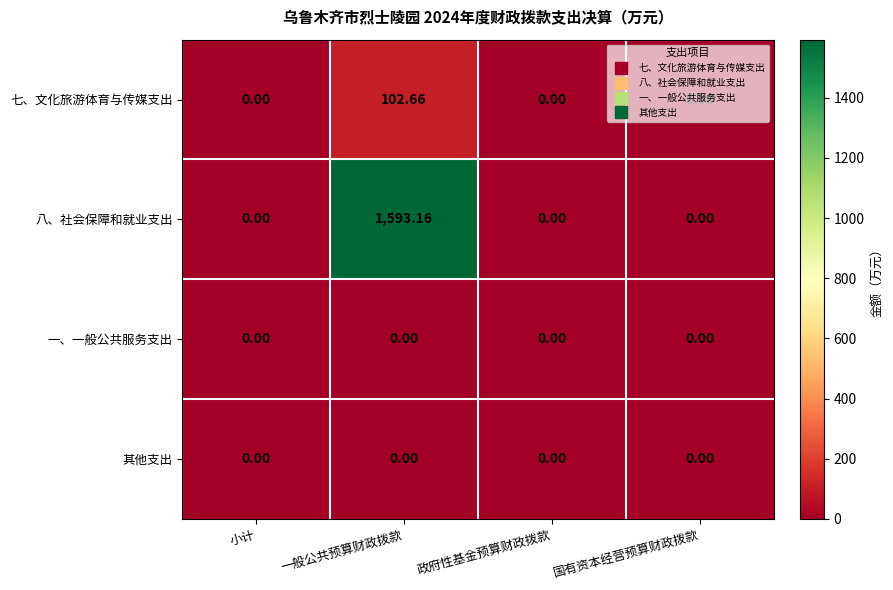

Which series has the largest total across all categories?

八、社会保障和就业支出